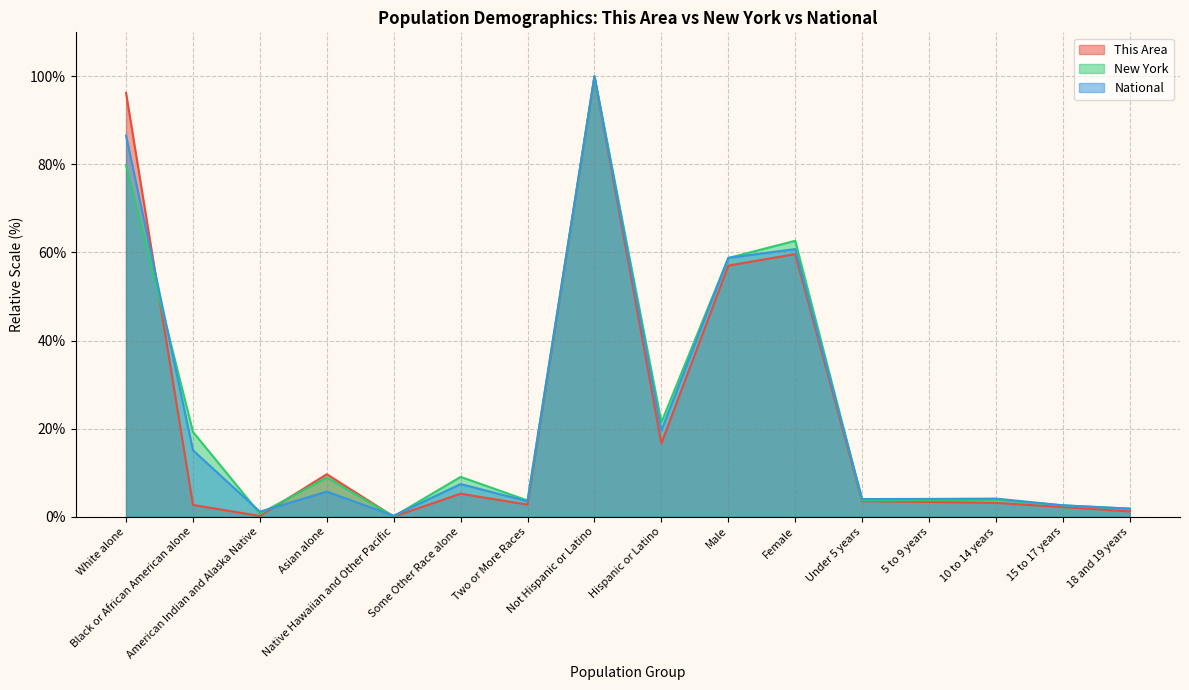

How many times do New York and This Area cross each other?

3